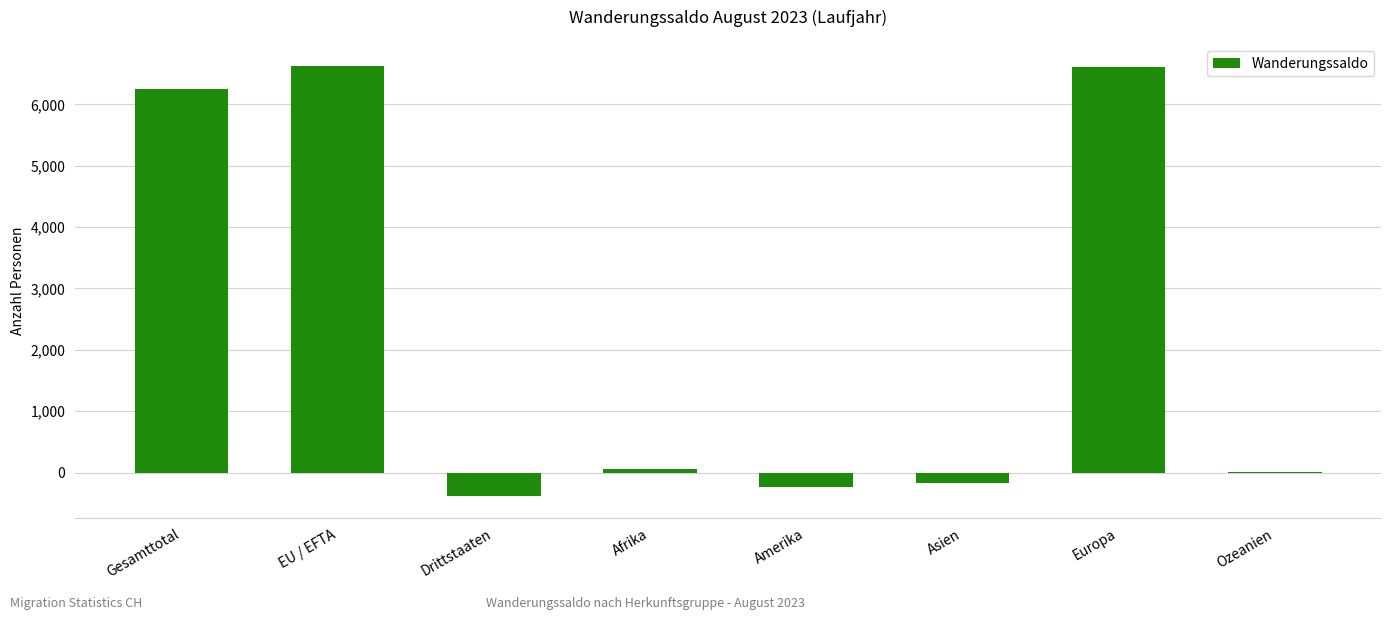

True or false: the data shows 6632 at EU / EFTA.

True